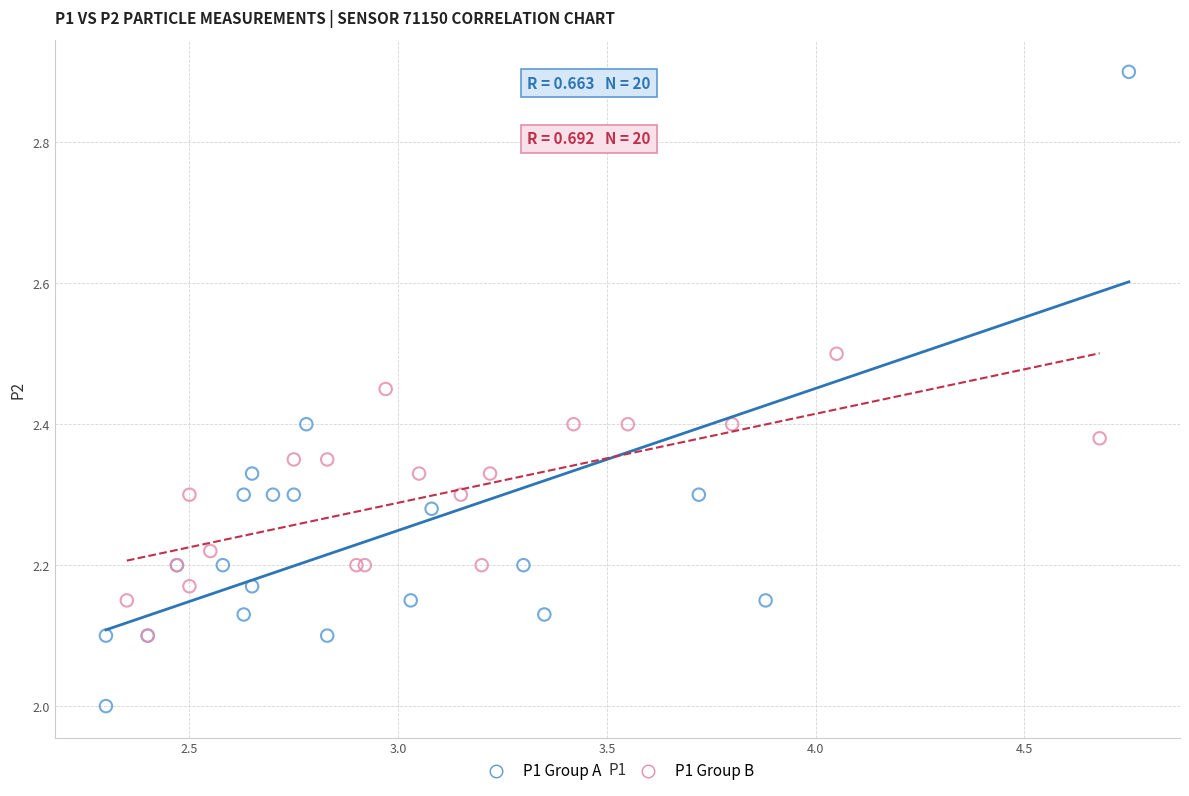

Which series has the widest spread of Y values?

P1 Group A